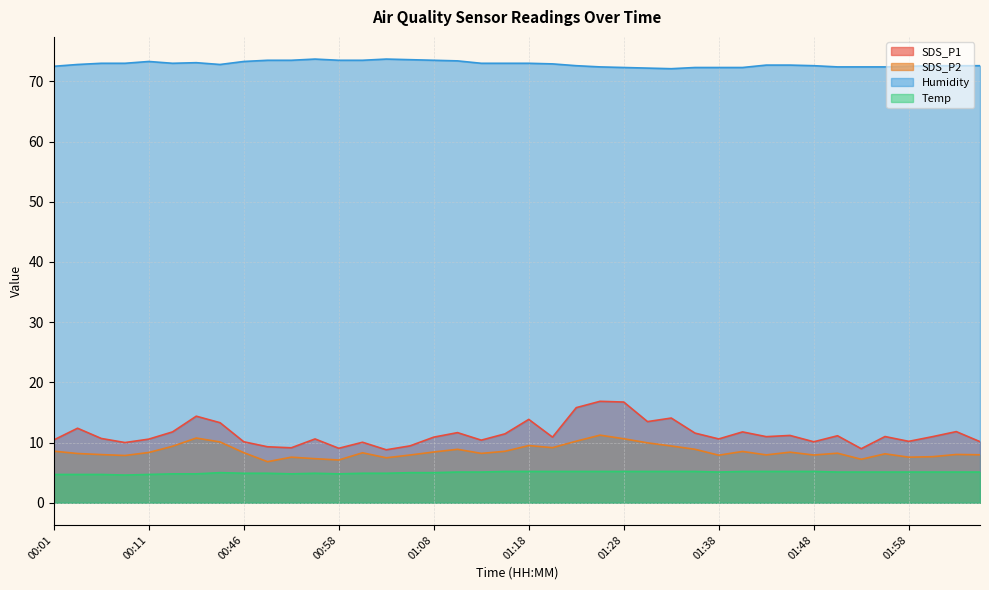

Reading right to left, extract all data points from this chart.

SDS_P1: 02:05=10.2	02:03=11.8	02:00=11.0	01:58=10.2	01:55=11.0	01:53=9.0	01:50=11.1	01:48=10.1	01:45=11.2	01:43=11.0	01:40=11.8	01:38=10.6	01:35=11.6	01:33=14.1	01:31=13.5	01:28=16.7	01:26=16.9	01:23=15.8	01:21=10.9	01:18=13.8	01:16=11.4	01:13=10.4	01:11=11.7	01:08=10.9	01:05=9.4	01:03=8.8	01:01=10.1	00:58=9.1	00:56=10.6	00:53=9.1	00:51=9.3	00:46=10.1	00:35=13.3	00:18=14.4	00:16=11.8	00:11=10.6	00:08=10.0	00:06=10.7	00:03=12.4	00:01=10.4
SDS_P2: 02:05=8.0	02:03=8.0	02:00=7.7	01:58=7.6	01:55=8.1	01:53=7.2	01:50=8.2	01:48=7.9	01:45=8.4	01:43=8.0	01:40=8.5	01:38=7.9	01:35=8.9	01:33=9.4	01:31=9.9	01:28=10.6	01:26=11.2	01:23=10.2	01:21=9.2	01:18=9.5	01:16=8.6	01:13=8.2	01:11=8.9	01:08=8.4	01:05=7.9	01:03=7.5	01:01=8.3	00:58=7.1	00:56=7.3	00:53=7.6	00:51=6.8	00:46=8.3	00:35=10.1	00:18=10.8	00:16=9.4	00:11=8.3	00:08=7.8	00:06=8.0	00:03=8.2	00:01=8.6
Humidity: 02:05=72.6	02:03=72.6	02:00=72.6	01:58=72.5	01:55=72.4	01:53=72.4	01:50=72.4	01:48=72.6	01:45=72.7	01:43=72.7	01:40=72.3	01:38=72.3	01:35=72.3	01:33=72.1	01:31=72.2	01:28=72.3	01:26=72.4	01:23=72.6	01:21=72.9	01:18=73.0	01:16=73.0	01:13=73.0	01:11=73.4	01:08=73.5	01:05=73.6	01:03=73.7	01:01=73.5	00:58=73.5	00:56=73.7	00:53=73.5	00:51=73.5	00:46=73.3	00:35=72.8	00:18=73.1	00:16=73.0	00:11=73.3	00:08=73.0	00:06=73.0	00:03=72.8	00:01=72.5
Temp: 02:05=5.1	02:03=5.1	02:00=5.1	01:58=5.1	01:55=5.1	01:53=5.1	01:50=5.1	01:48=5.2	01:45=5.2	01:43=5.2	01:40=5.2	01:38=5.1	01:35=5.2	01:33=5.2	01:31=5.2	01:28=5.2	01:26=5.2	01:23=5.2	01:21=5.2	01:18=5.2	01:16=5.2	01:13=5.1	01:11=5.1	01:08=5.0	01:05=5.0	01:03=4.9	01:01=4.9	00:58=4.8	00:56=4.9	00:53=4.8	00:51=4.9	00:46=4.9	00:35=5.0	00:18=4.8	00:16=4.8	00:11=4.7	00:08=4.6	00:06=4.7	00:03=4.7	00:01=4.7